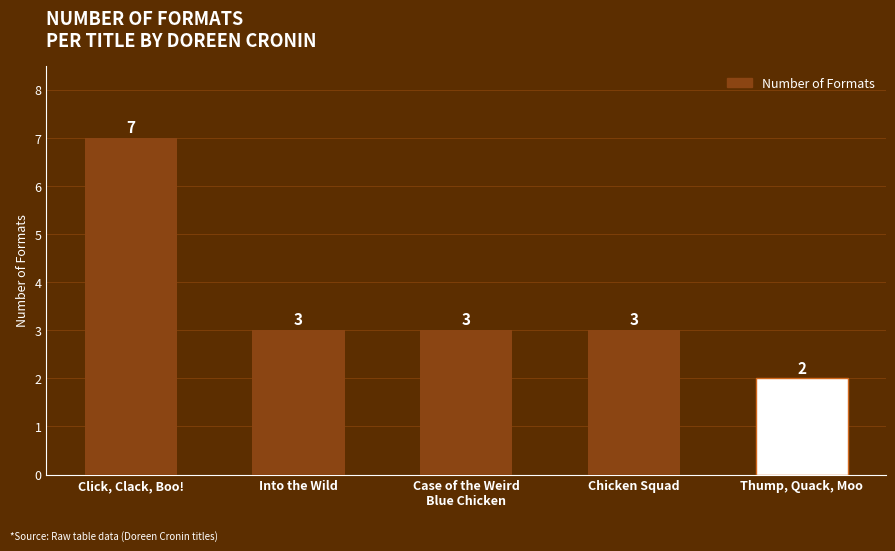

What is the sum of all values?

18